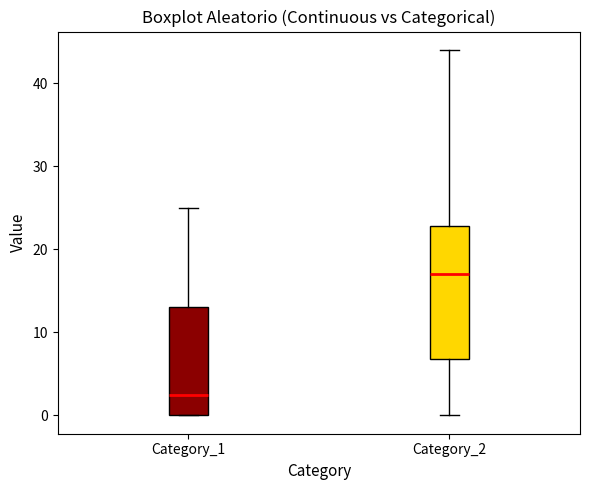

Where does the median line of the box for Category_2 sit on the y-axis? The values are not printed on the chart, so give them approximately, as read against the axis.

17